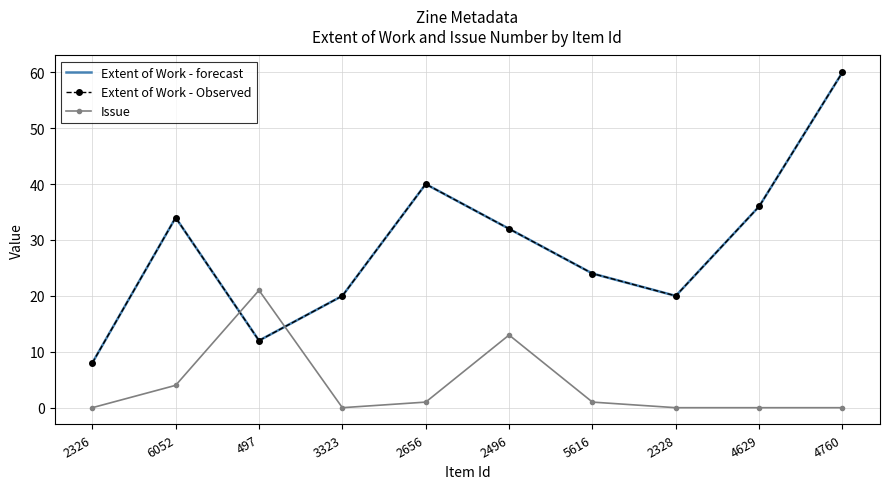

Reading left to right, extract all data points from this chart.

Extent of Work - forecast: 2326=8	6052=34	497=12	3323=20	2656=40	2496=32	5616=24	2328=20	4629=36	4760=60
Extent of Work - Observed: 2326=8	6052=34	497=12	3323=20	2656=40	2496=32	5616=24	2328=20	4629=36	4760=60
Issue: 2326=0	6052=4	497=21	3323=0	2656=1	2496=13	5616=1	2328=0	4629=0	4760=0